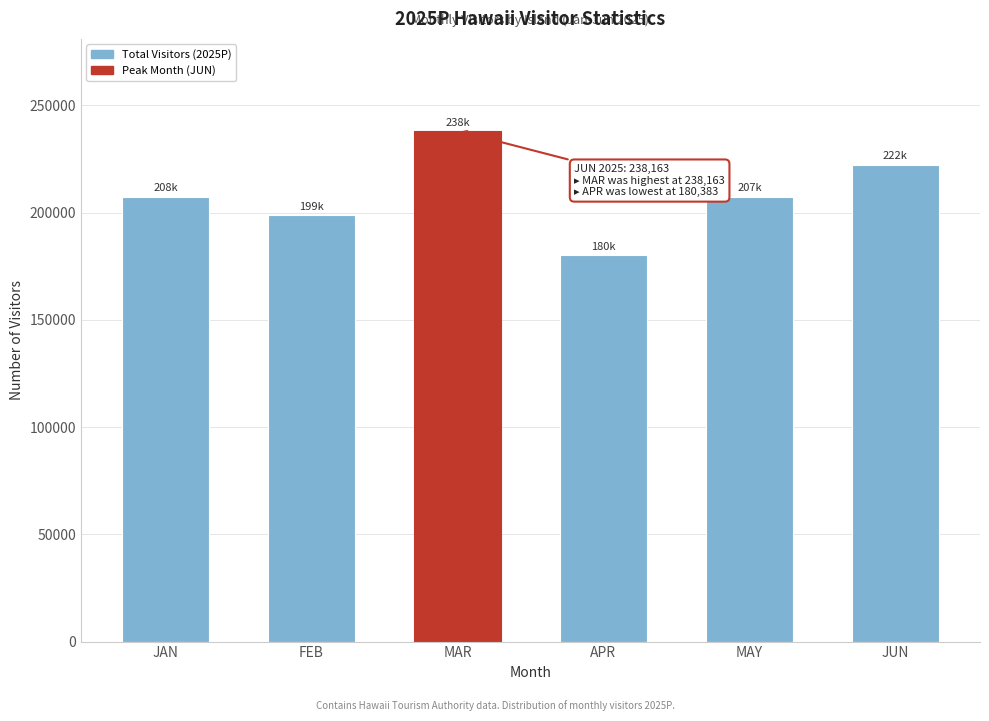

What is the approximate value at JAN?

207518.8